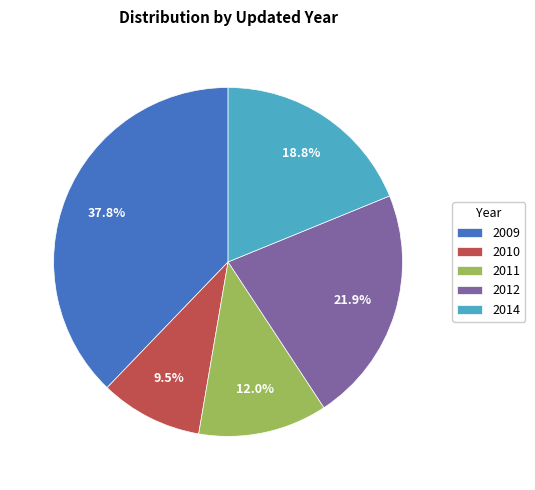

How many segments does this pie chart have?

5